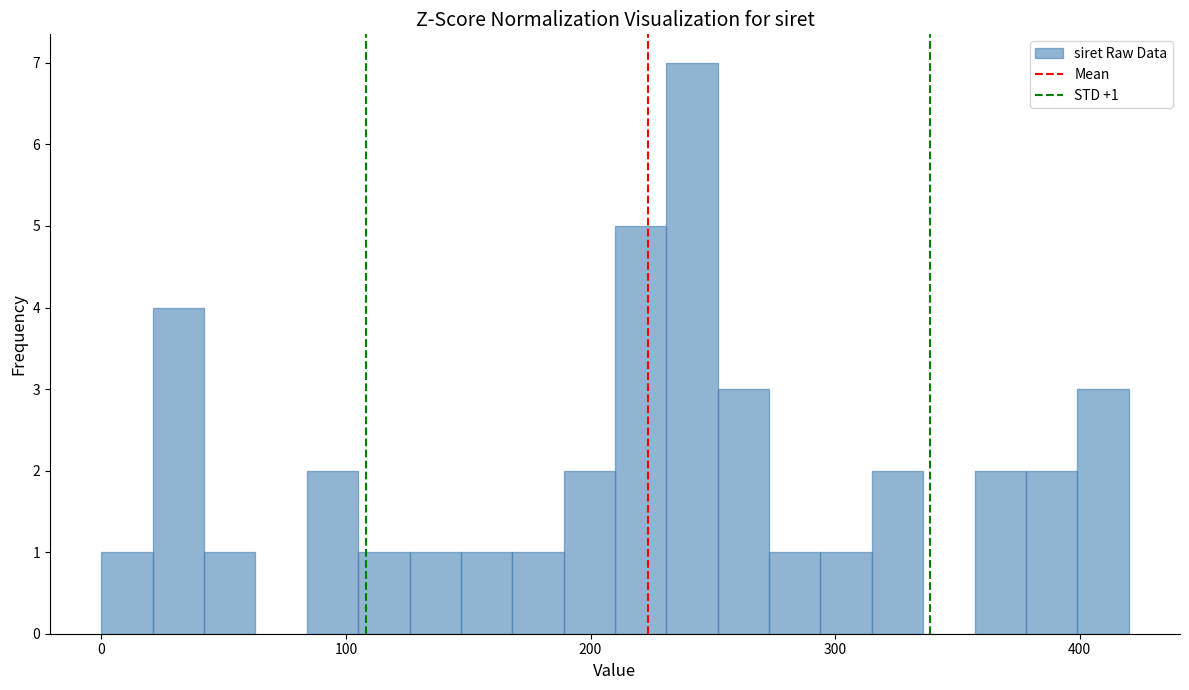

Around what value on the x-axis is the tallest bar? Give the approximate position of its centre, as read against the axis.

240